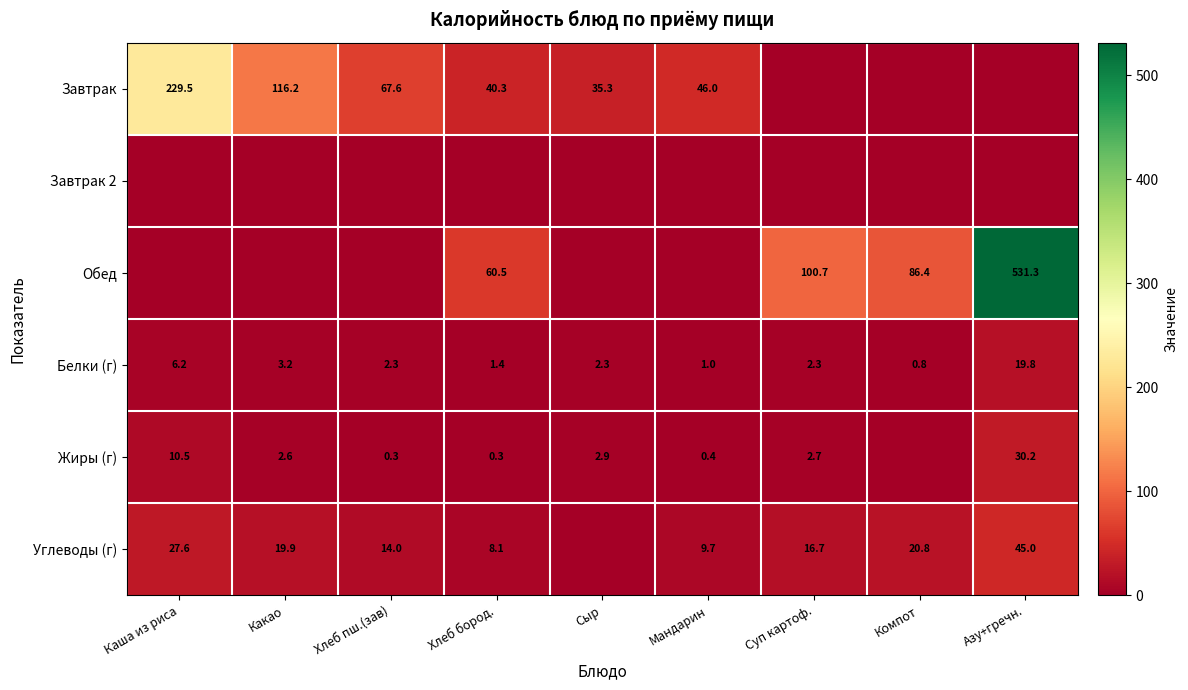

Where does the Белки (г) series first go above 2?

Каша из риса